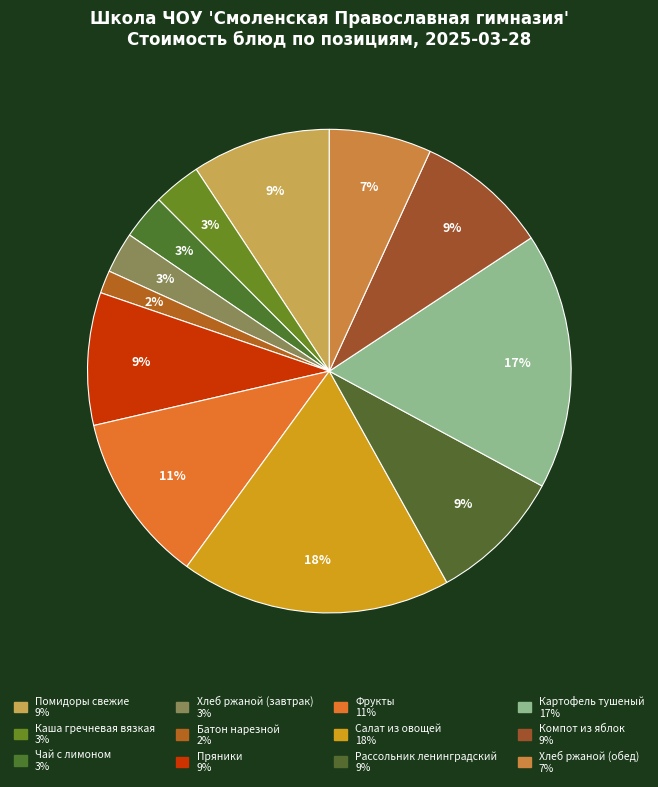

Is there any slice that represents more than half of the pie?

No